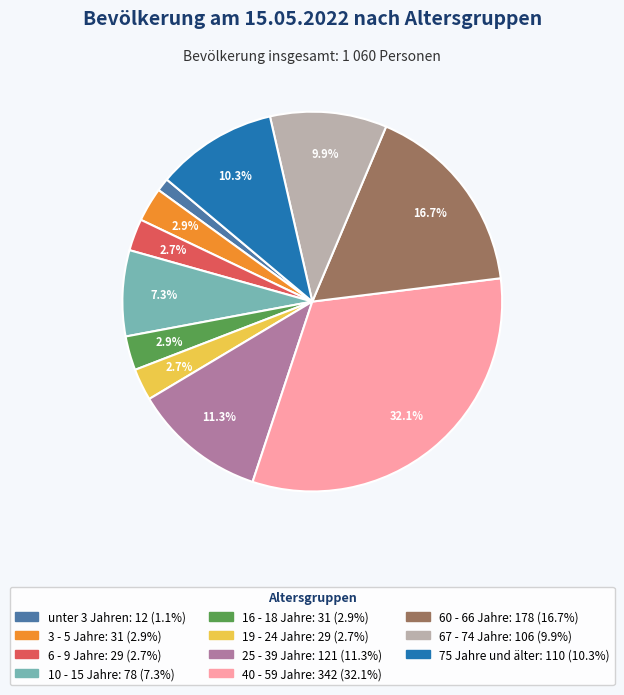

Is it true that 6 - 9 Jahre is 3% of the pie?

True